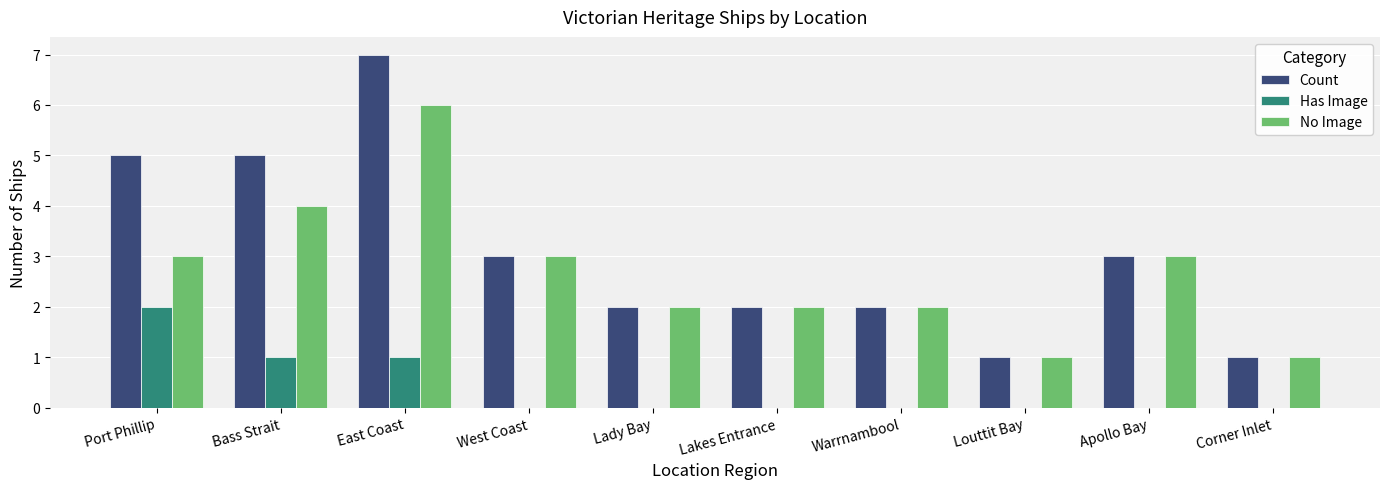

What is the spread (max minus min) of values at Port Phillip?

3